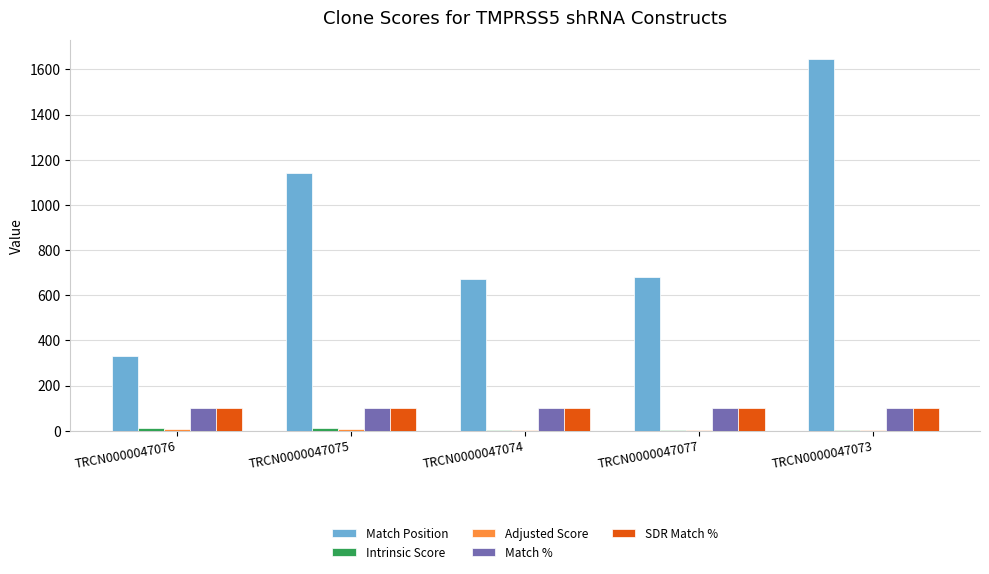

What is the greatest value displayed?

1646.0